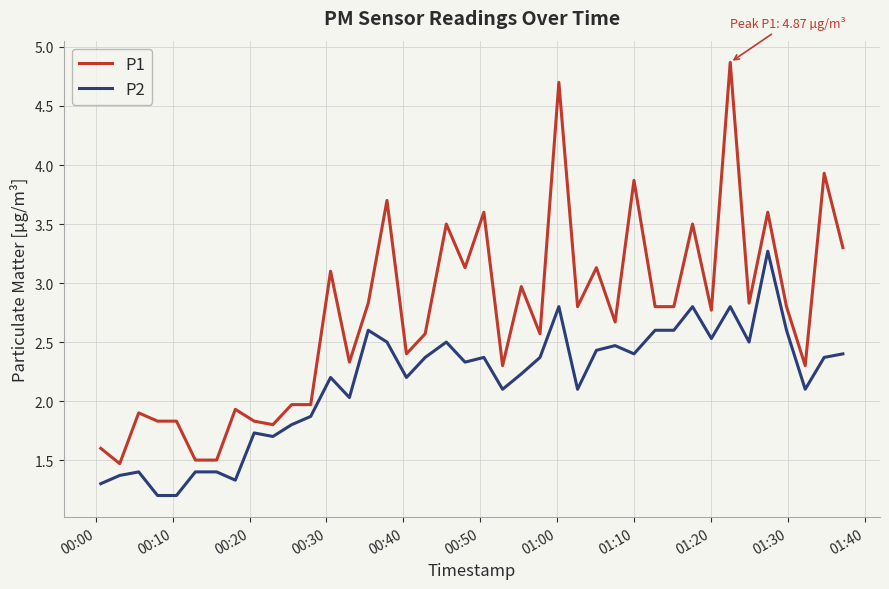

True or false: P2 and P1 intersect in this chart.

False